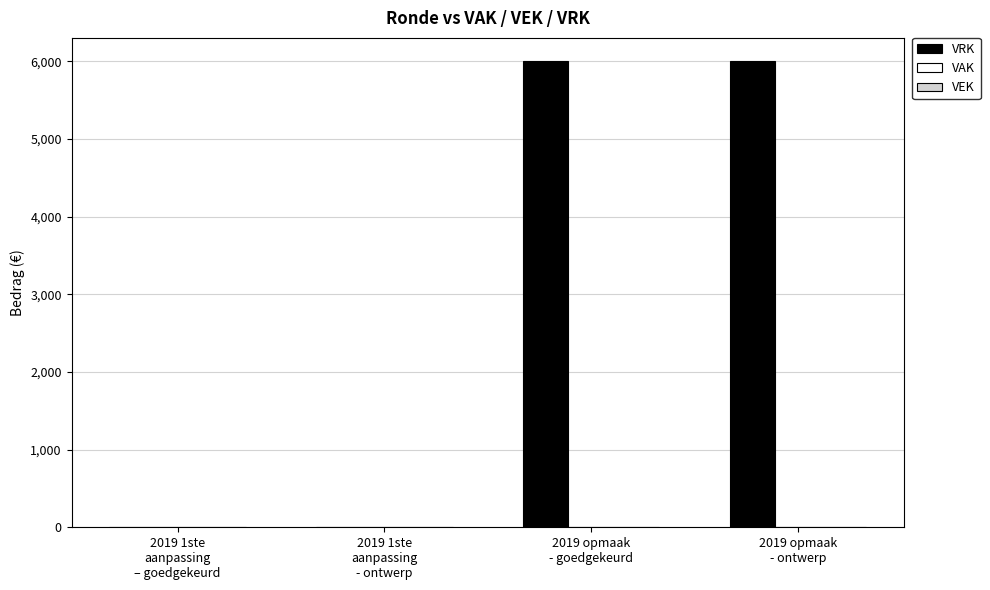

What is the greatest value displayed?

6000